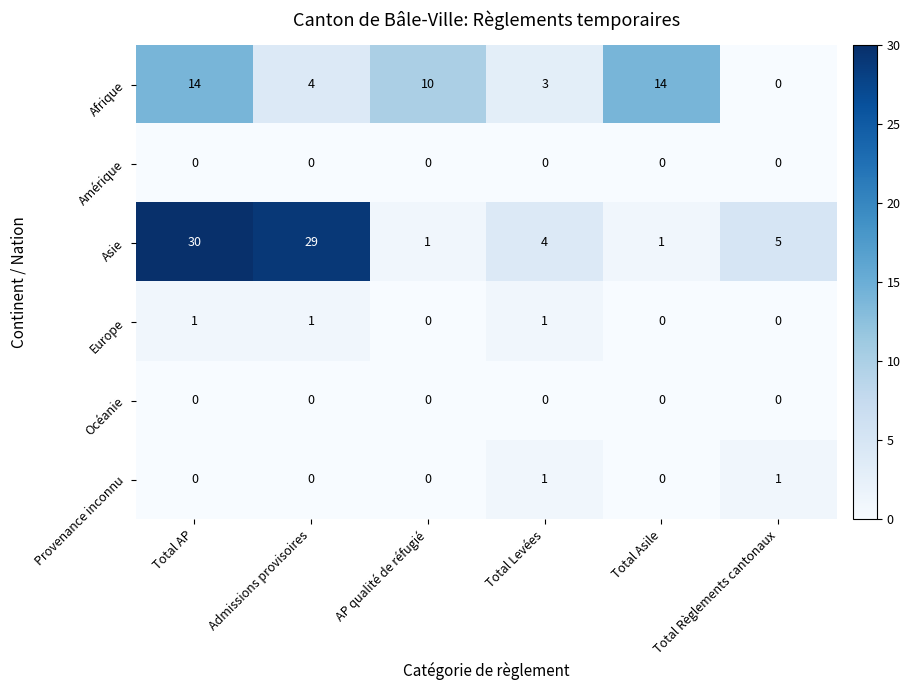

Which label corresponds to the largest value in the chart?

Total AP